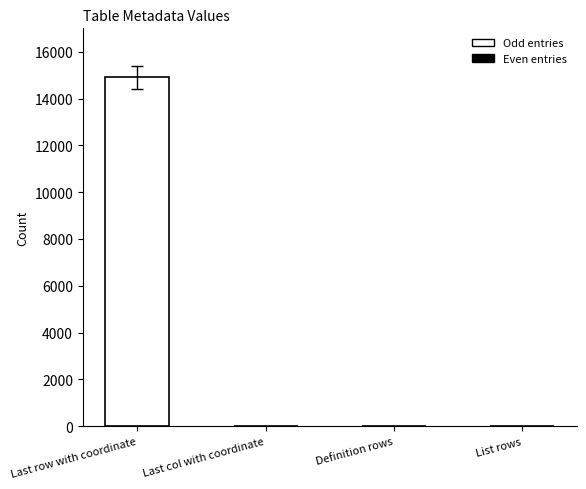

True or false: the data shows 14902 at Last row with coordinate.

True